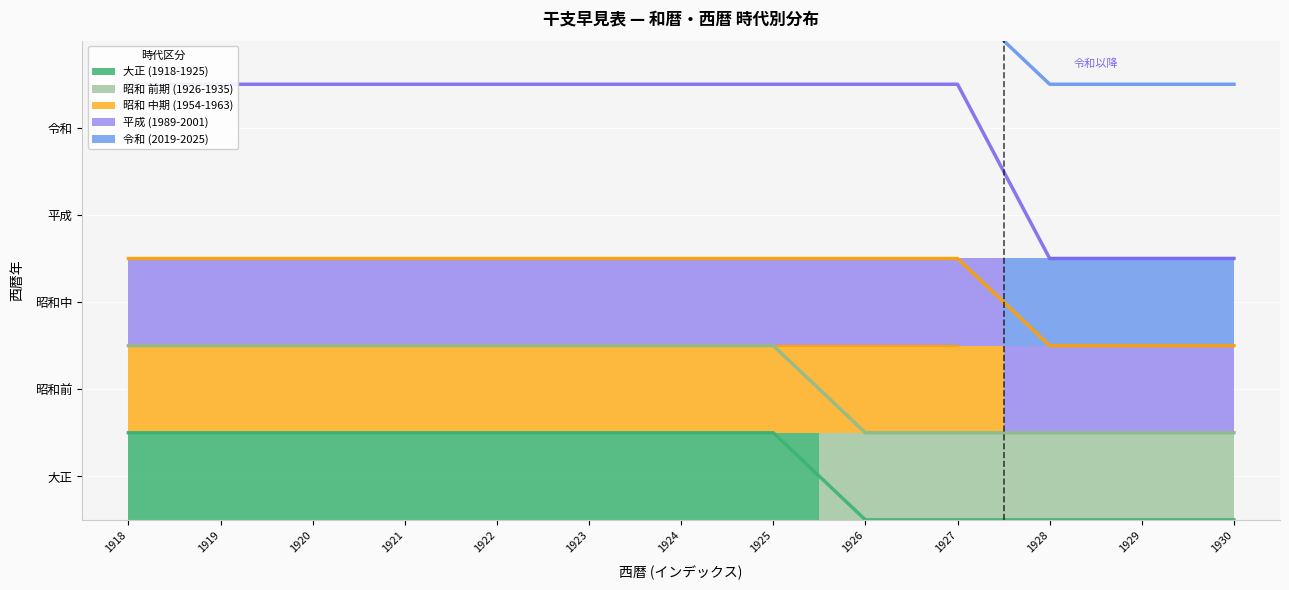

How many categories are shown in the chart?

13